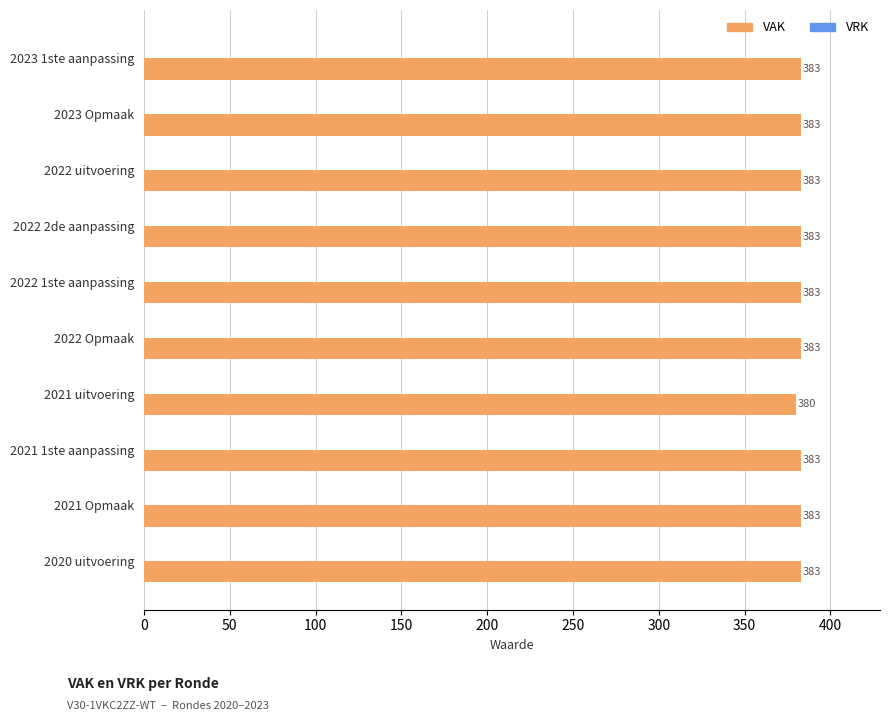

Reading top to bottom, transcribe all the data shown in this chart.

2023 1ste aanpassing=383	2023 Opmaak=383	2022 uitvoering=383	2022 2de aanpassing=383	2022 1ste aanpassing=383	2022 Opmaak=383	2021 uitvoering=380	2021 1ste aanpassing=383	2021 Opmaak=383	2020 uitvoering=383